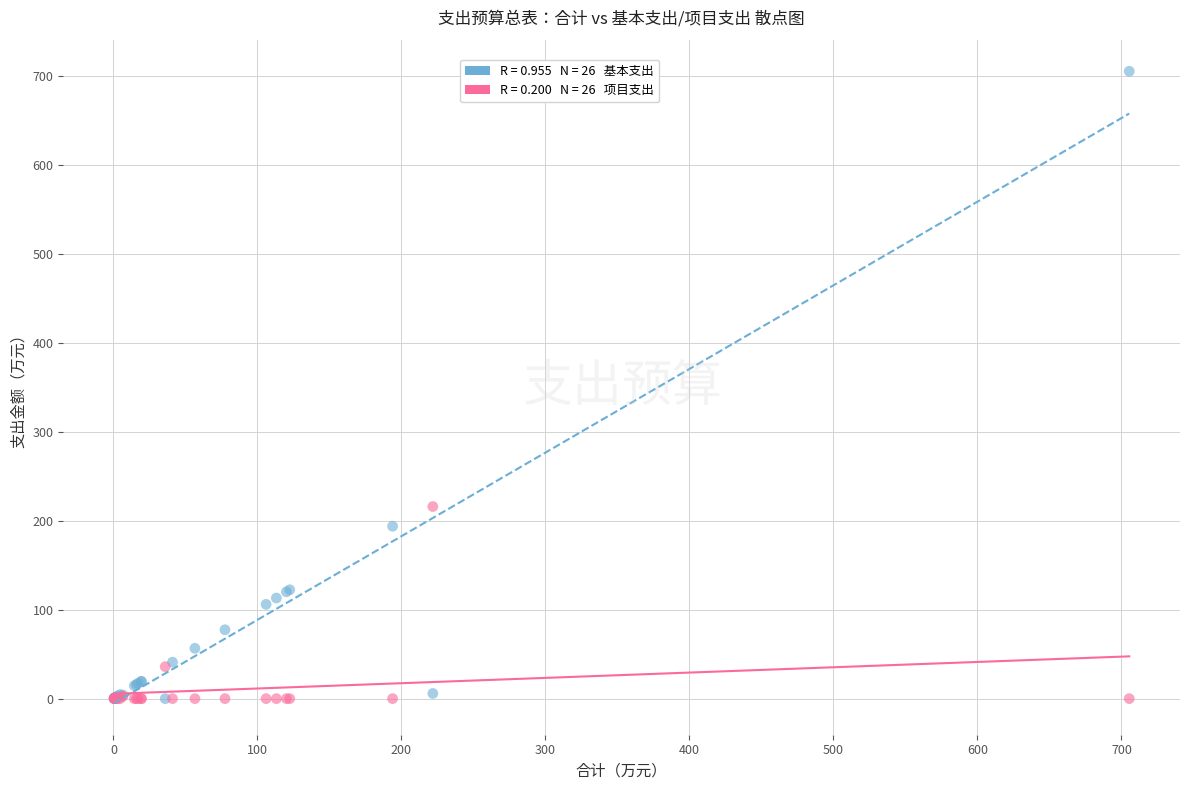

Across all series, what Y value is closest to 352?

216.0